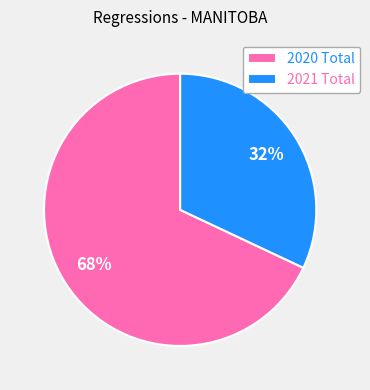

Is there any slice that represents more than half of the pie?

Yes